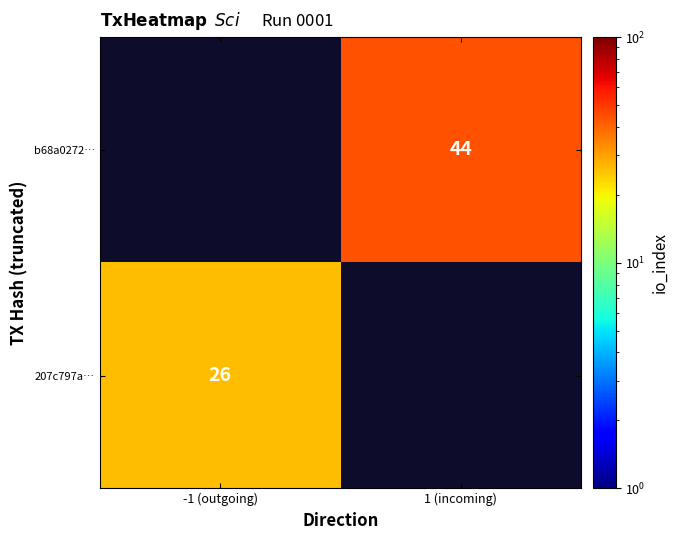

The value of 207c797a… at -1 (outgoing) is 16.2. True or false?

False